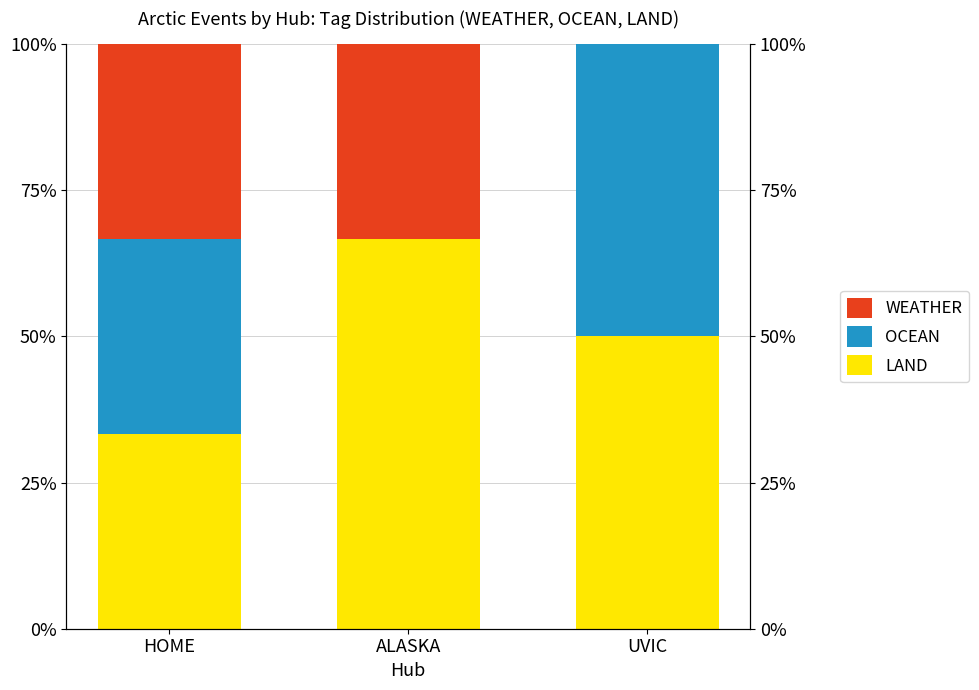

How many bars are there in total?

9